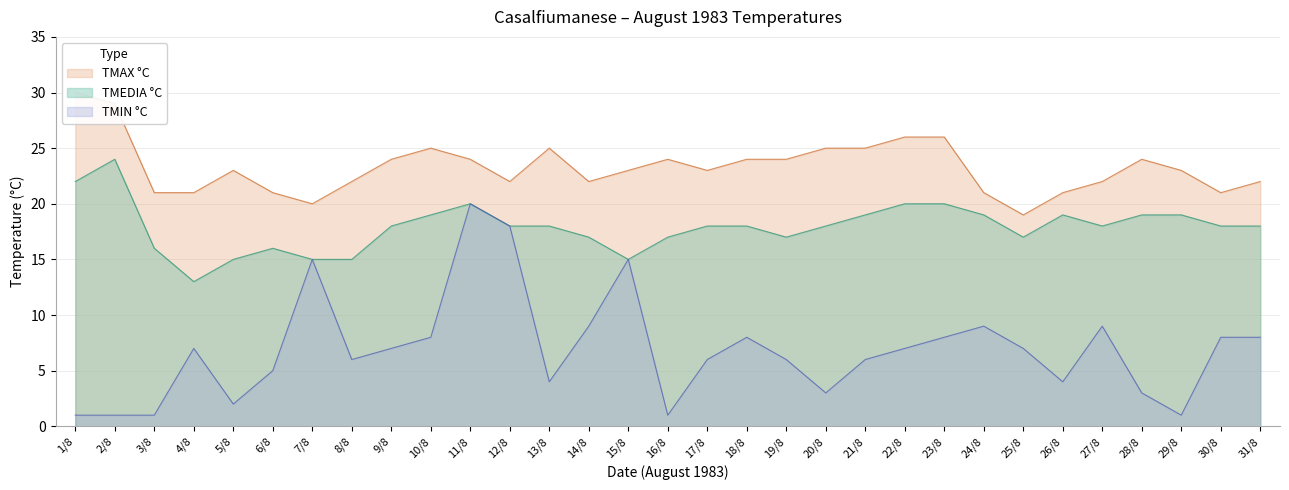

Between 3/8 and 21/8, which series saw the biggest shift?

TMIN °C